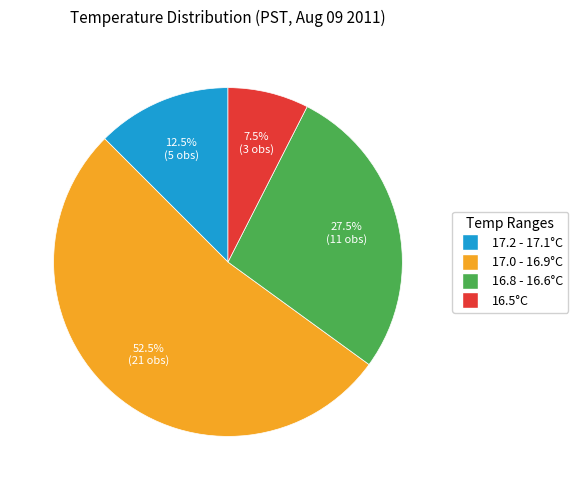

Is it true that 17.2 - 17.1°C is 7% of the pie?

False